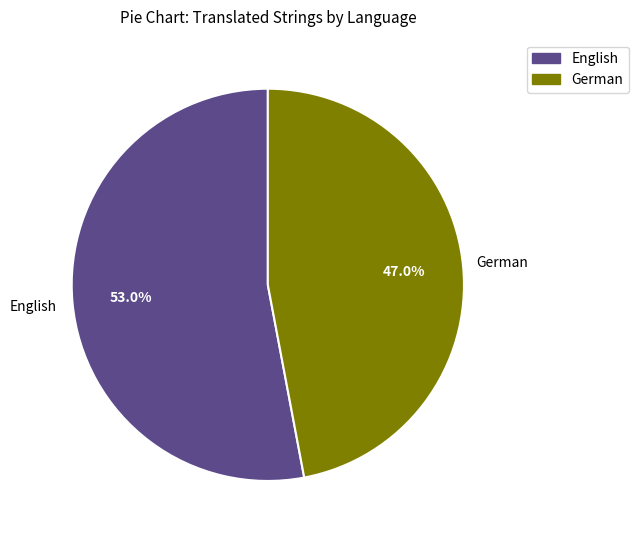

Does any single category account for the majority?

Yes